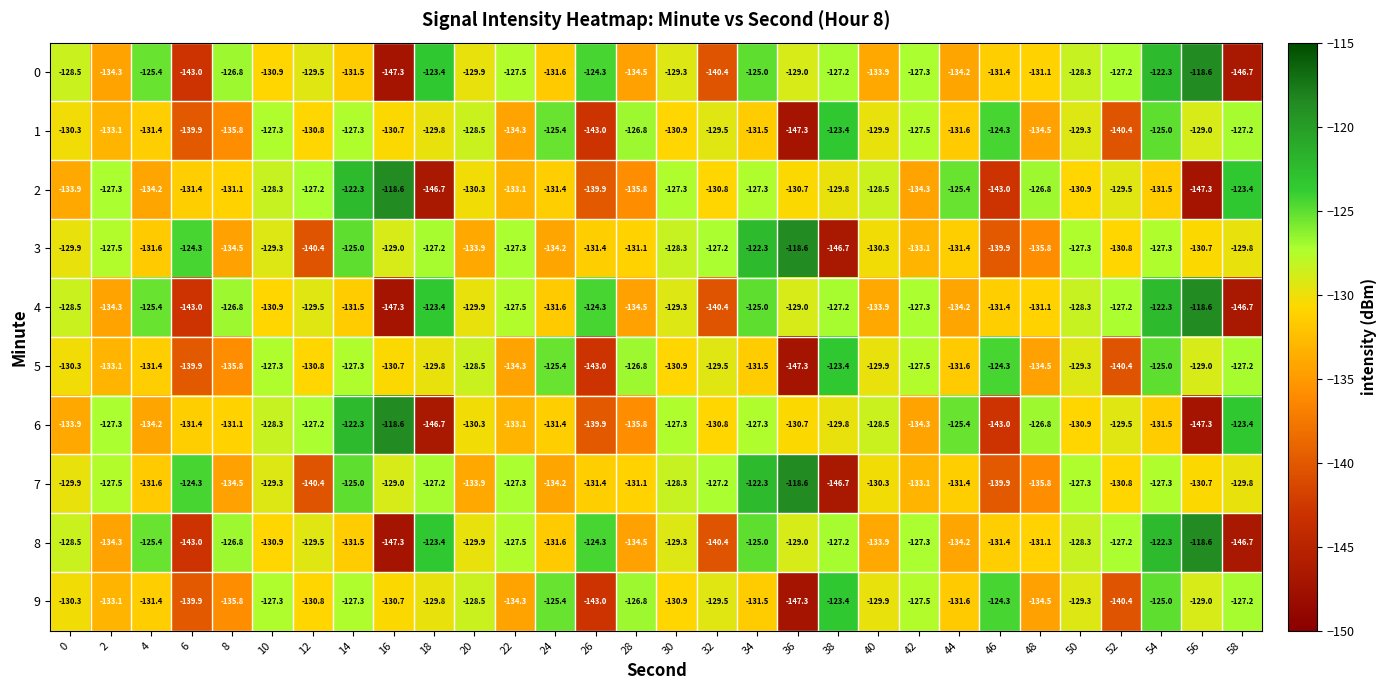

The 0 series shows -125.4 at 4. True or false?

True